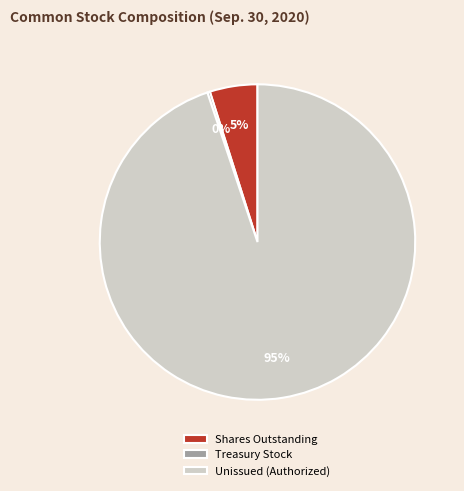

To the nearest percent, what is the average slice percentage?

33%